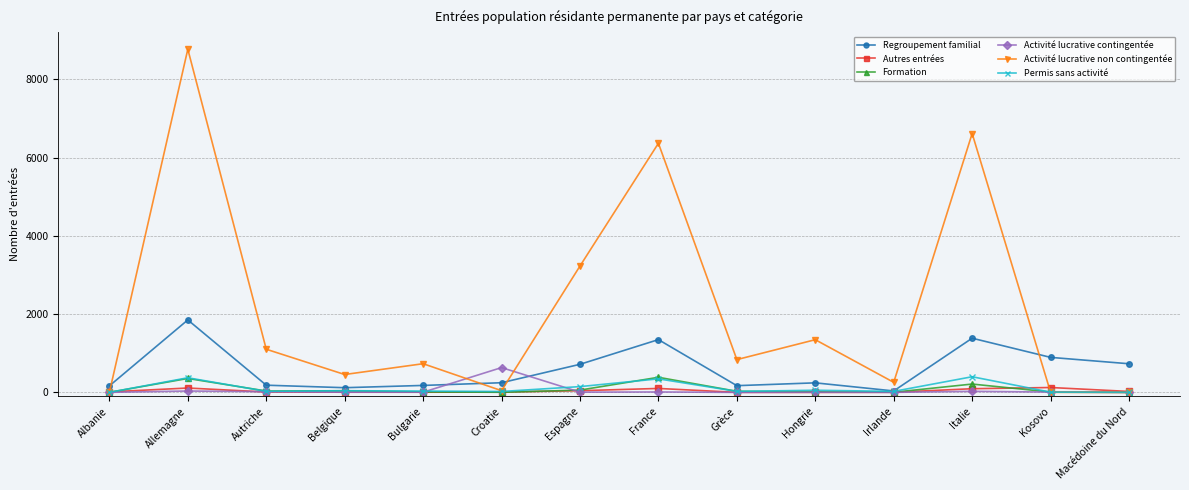

Which series has the largest total across all categories?

Activité lucrative non contingentée